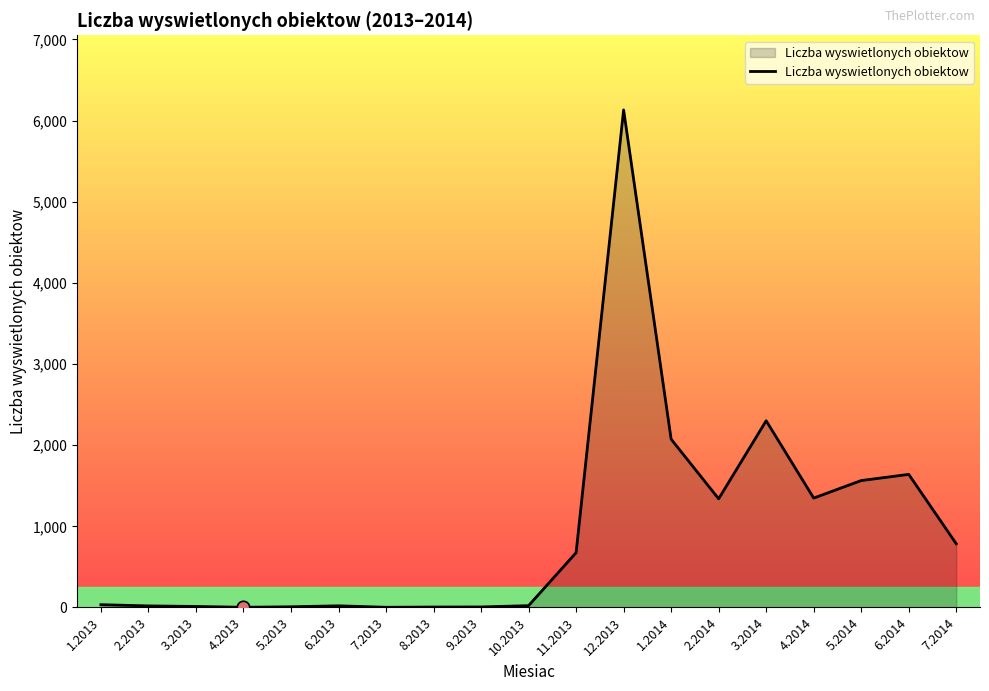

Approximately how many times larger is the value at 4.2014 compared to 6.2013?

67.4